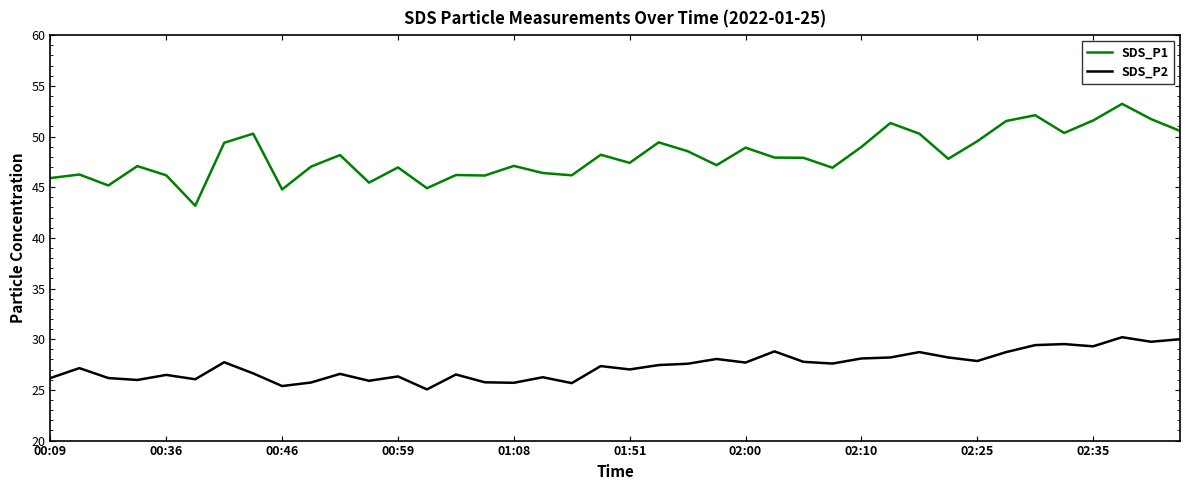

List the series in order of their overall mean, lowest first.

SDS_P2, SDS_P1